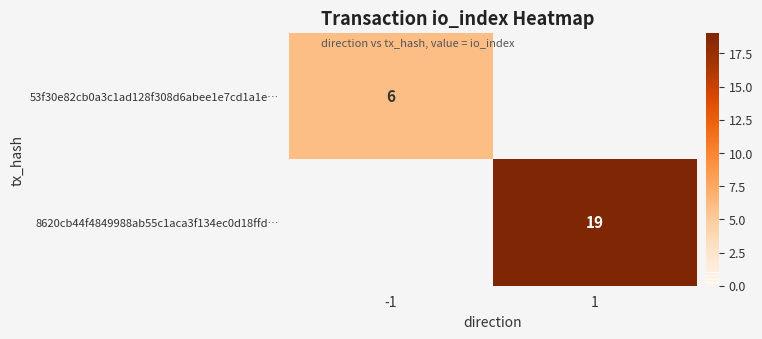

Is it true that 53f30e82cb0a3c1ad128f308d6abee1e7cd1a1e… equals 6 at -1?

True